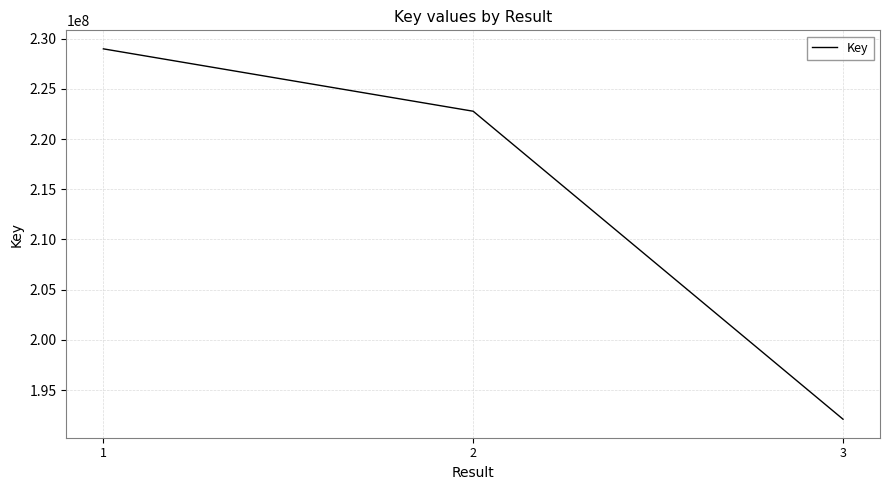

Is it true that the value at 2 is 222771613?

True